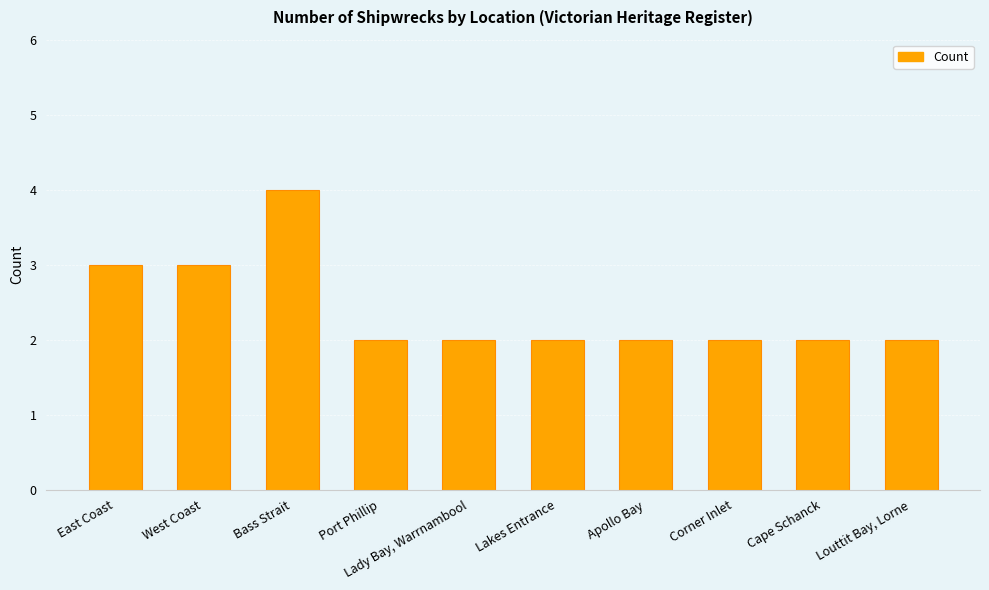

True or false: the data shows 3 at Corner Inlet.

False